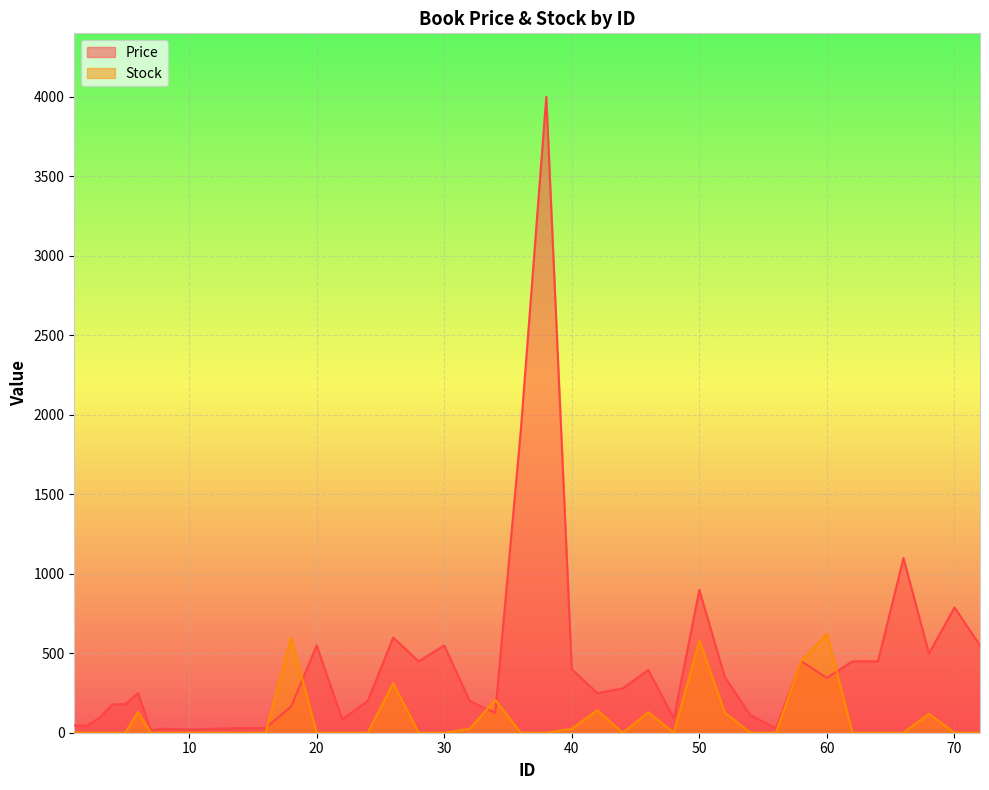

What is the total value across all series at 56?

29